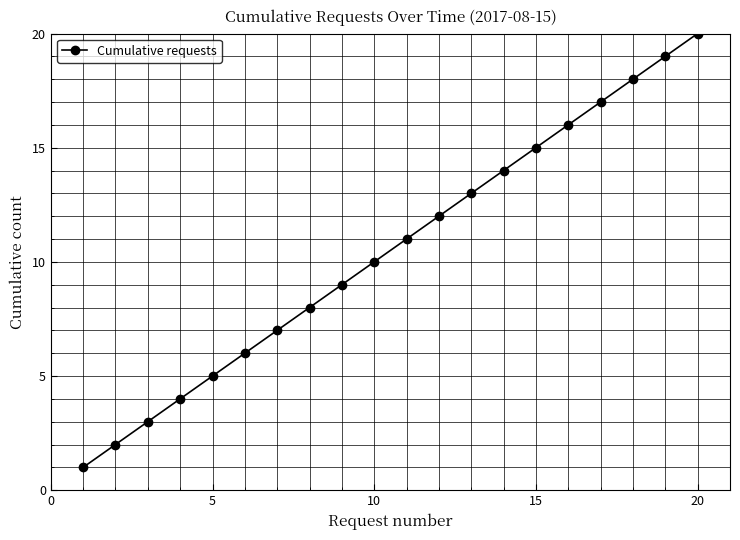

What is the difference between the maximum and minimum values?

19